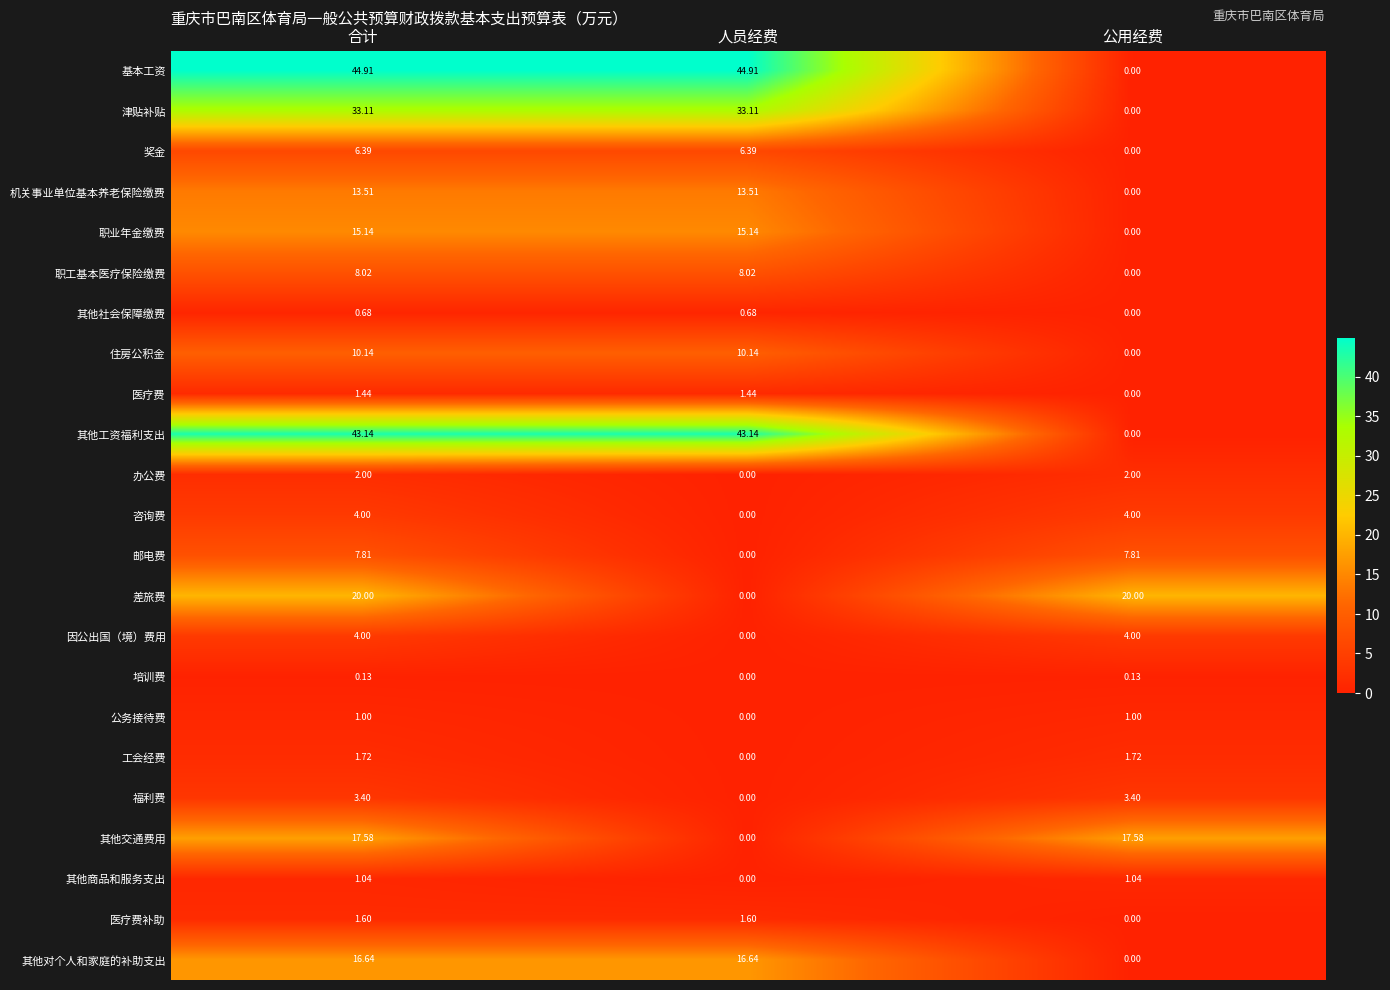

Which series has the widest spread of values?

基本工资